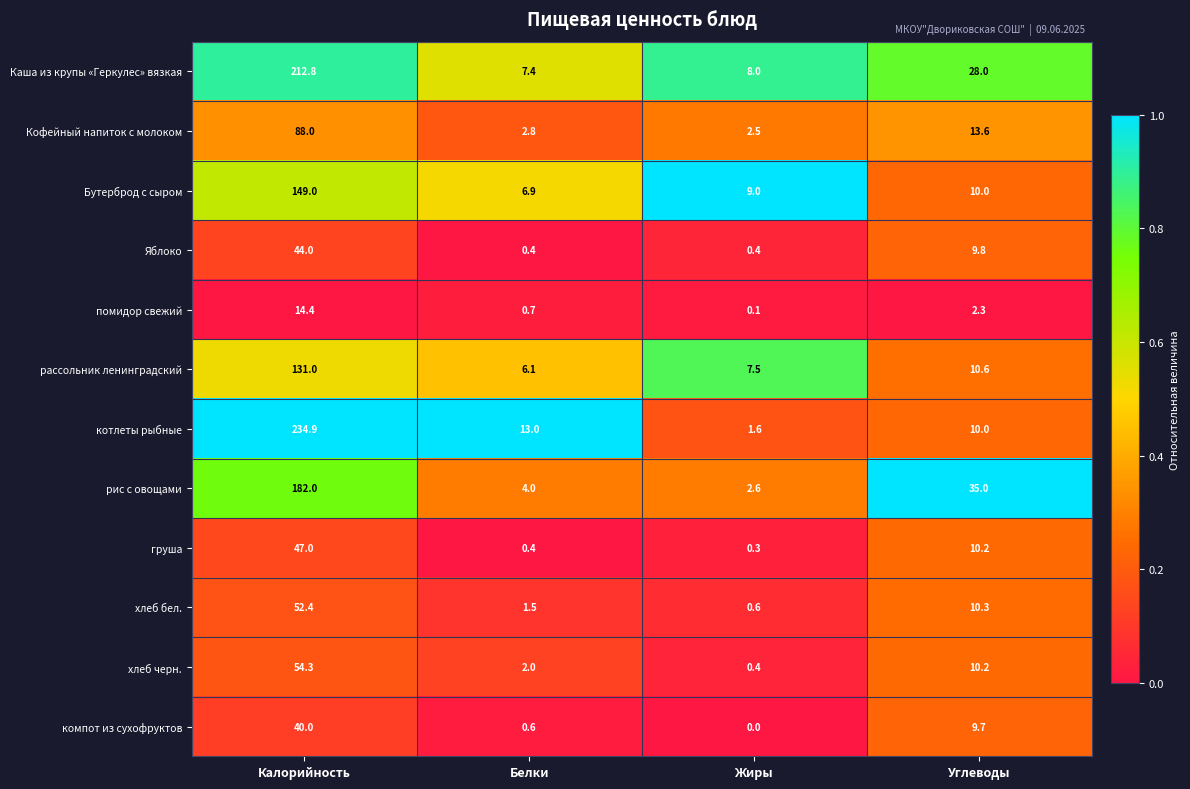

The value of Каша из крупы «Геркулес» вязкая at Жиры is 8.0. True or false?

True